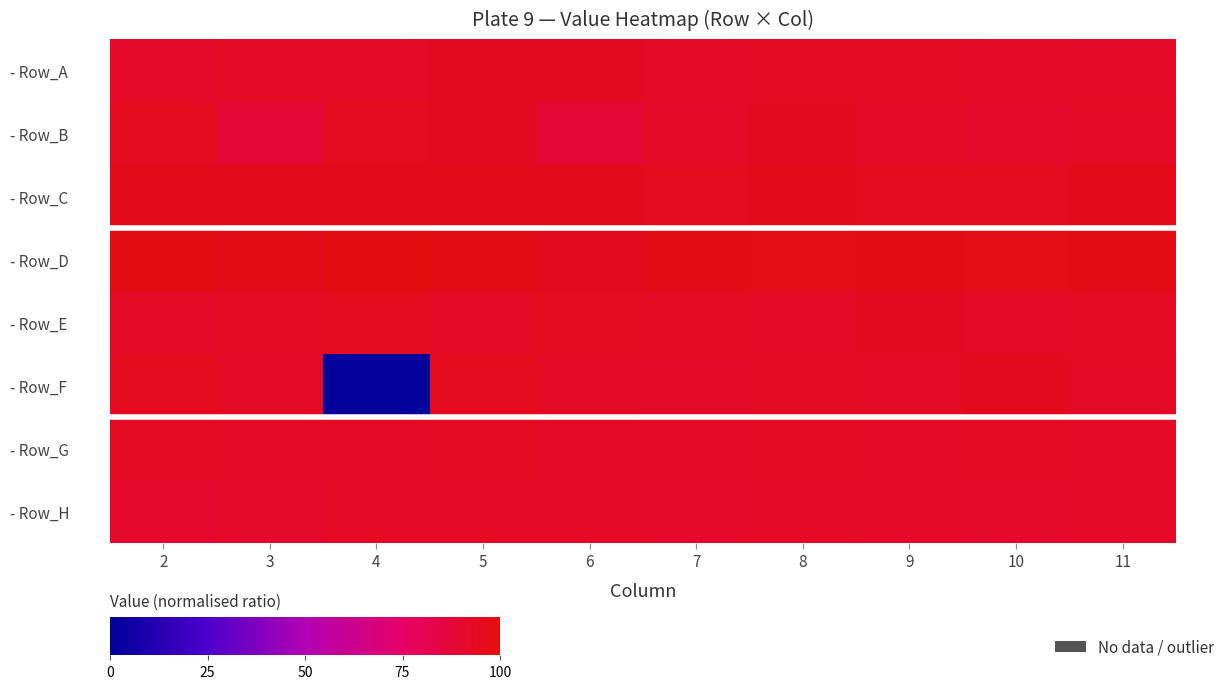

Count the number of data series in this chart.

8